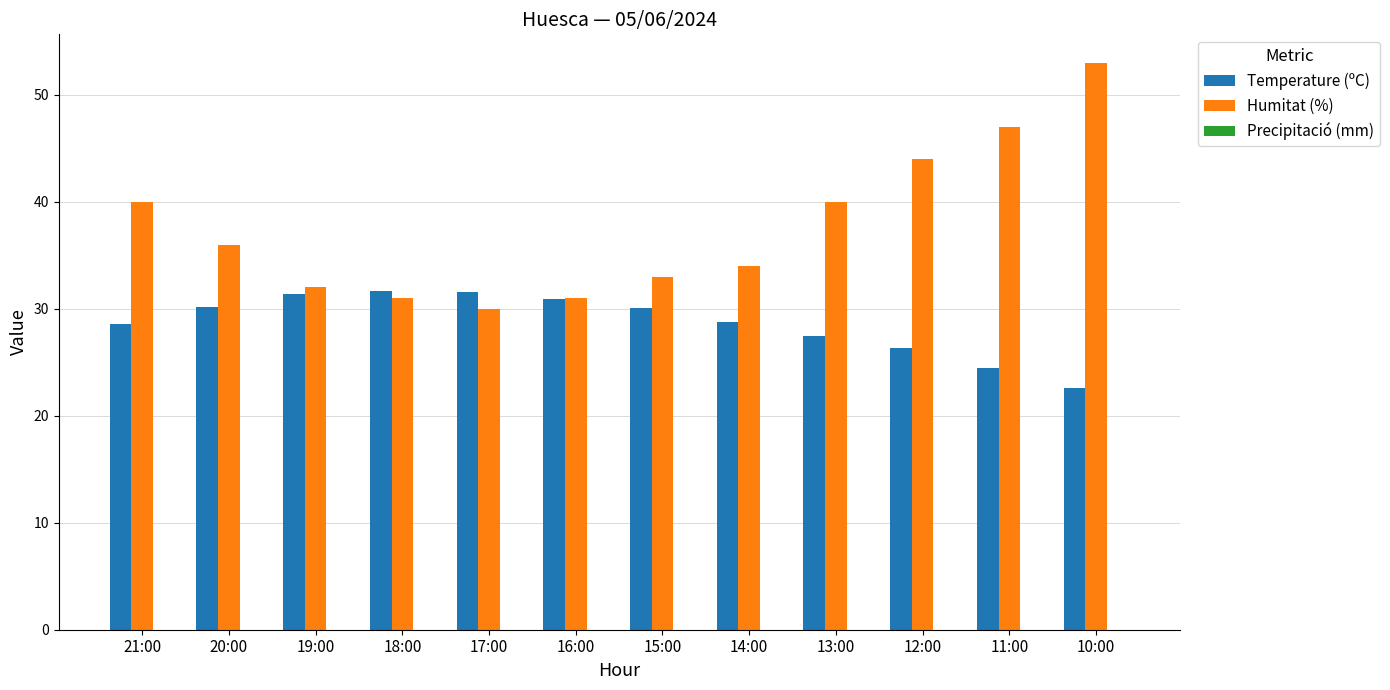

List the series in order of their overall mean, highest first.

Humitat (%), Temperature (ºC)